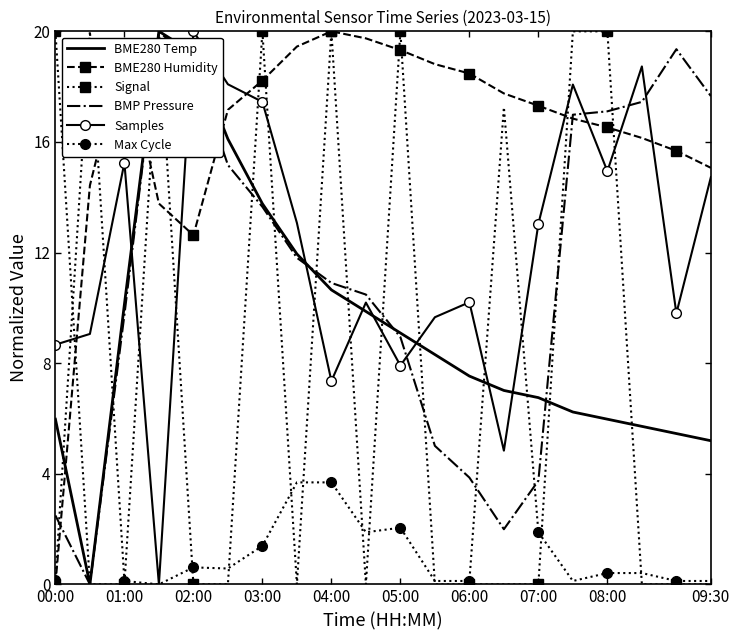

How many intersections are there between Samples and Signal?

11